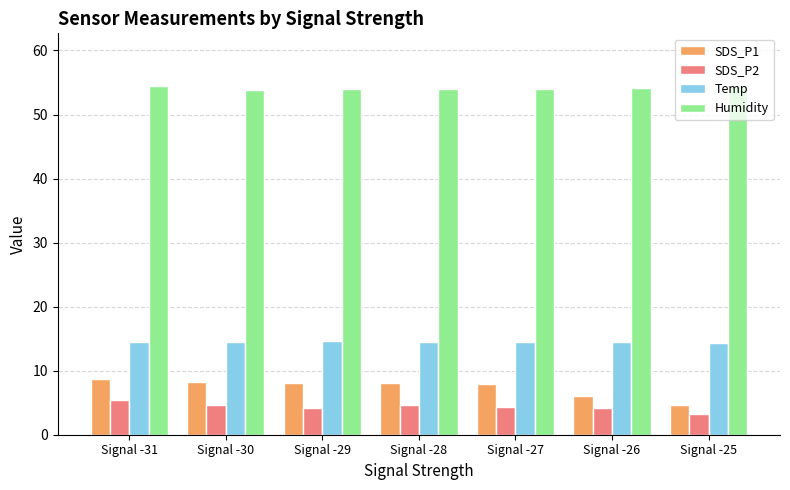

What is the maximum value for SDS_P2?

5.4